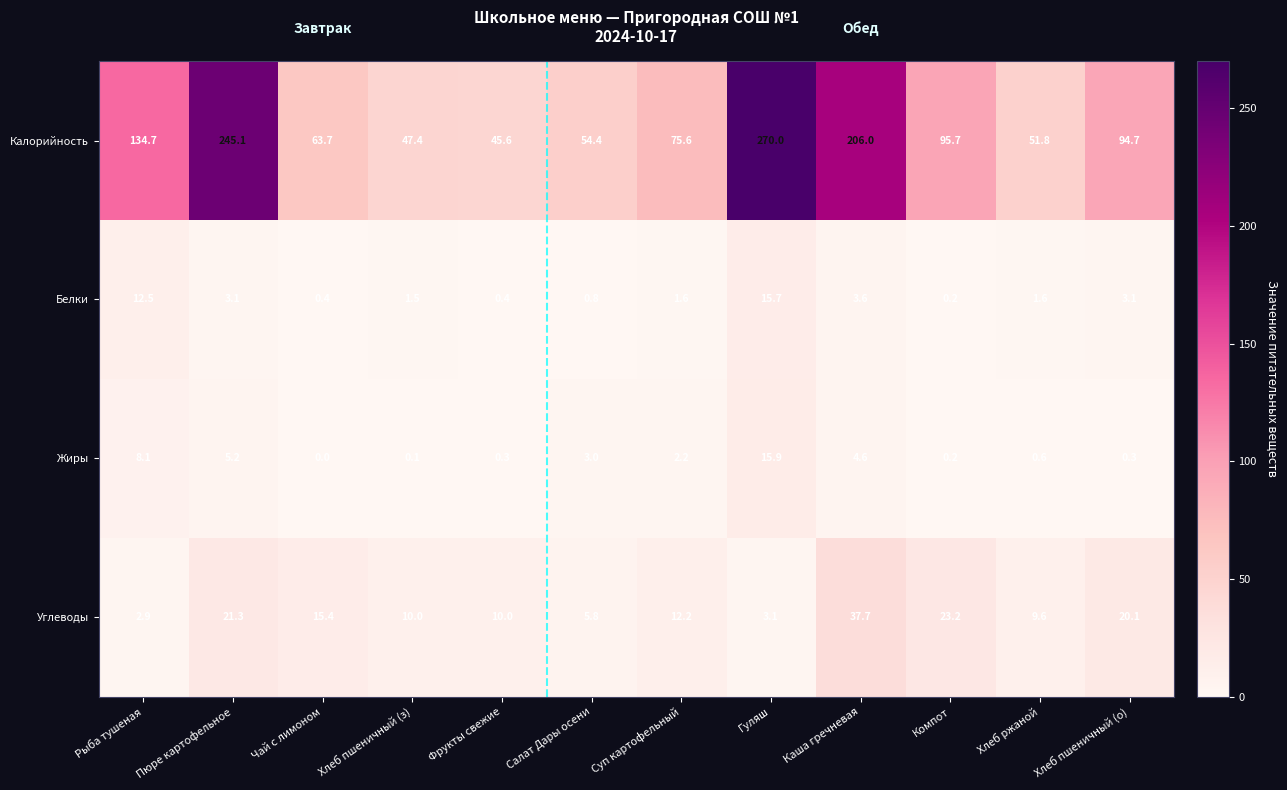

At which label does Жиры reach its minimum?

Чай с лимоном